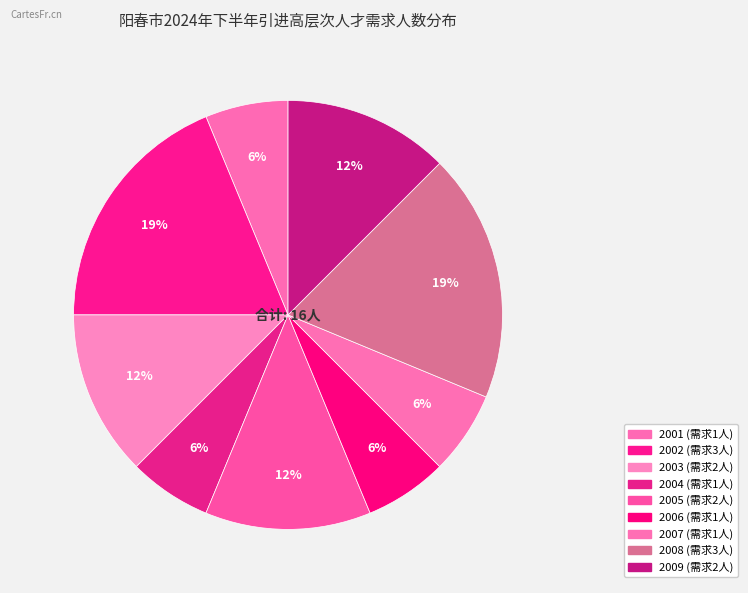

Which category has the biggest portion of the pie?

2002